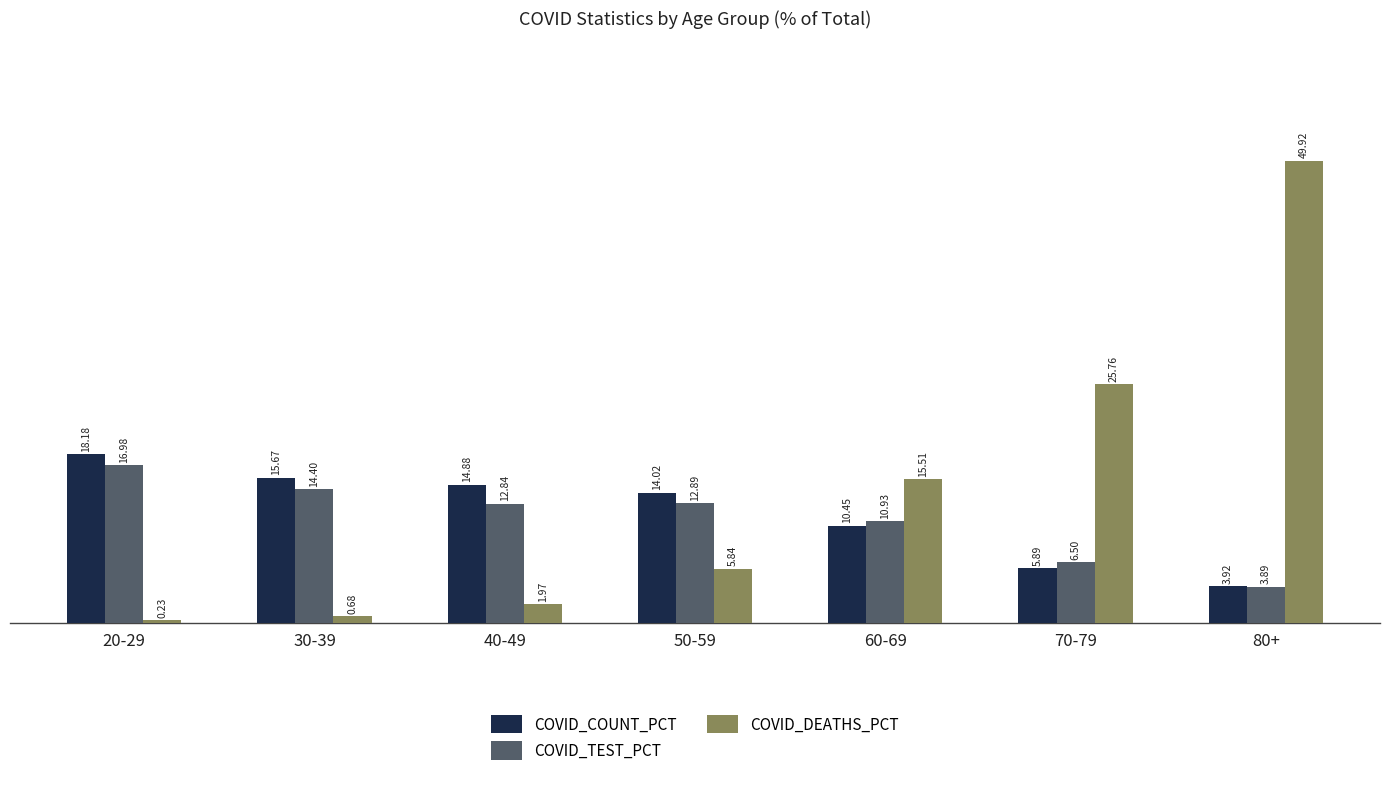

Does the chart contain any negative values?

No